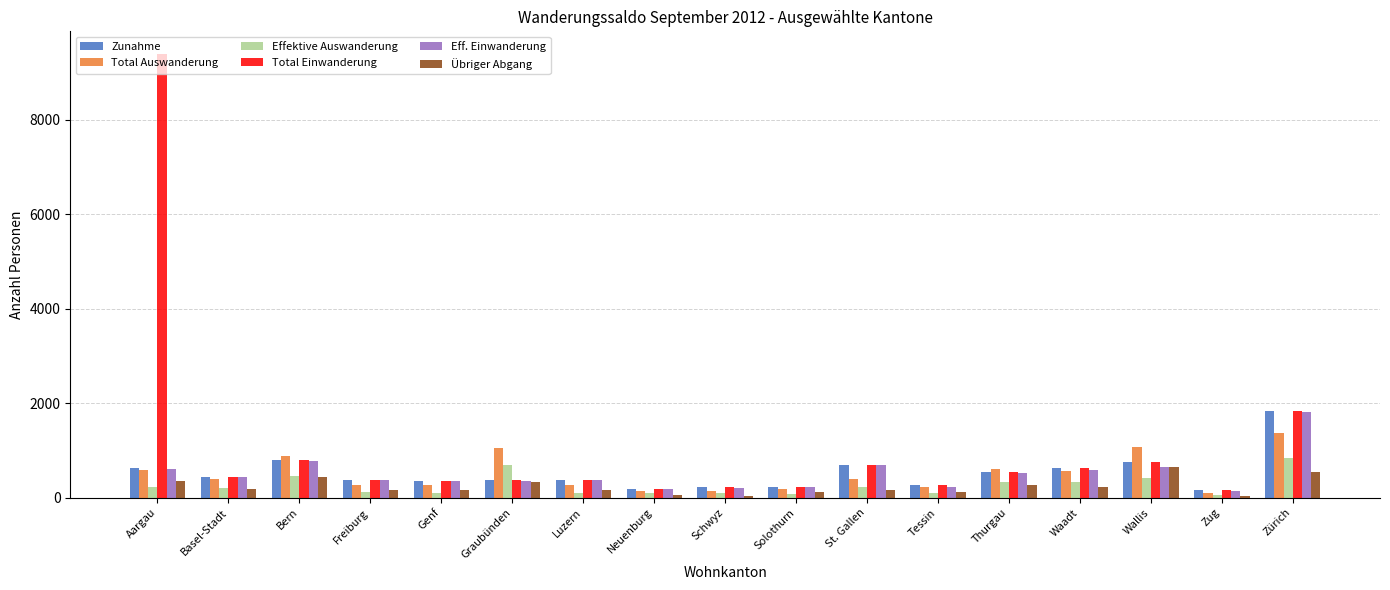

At which label is Total Einwanderung closest to 4777?

Zürich